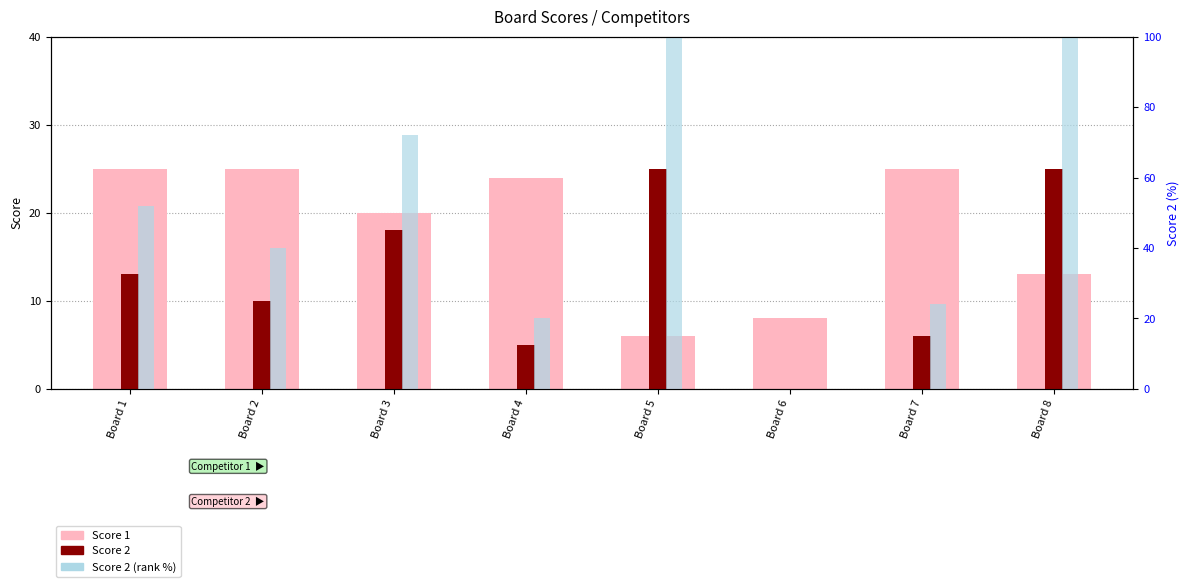

How many groups of bars are there?

8